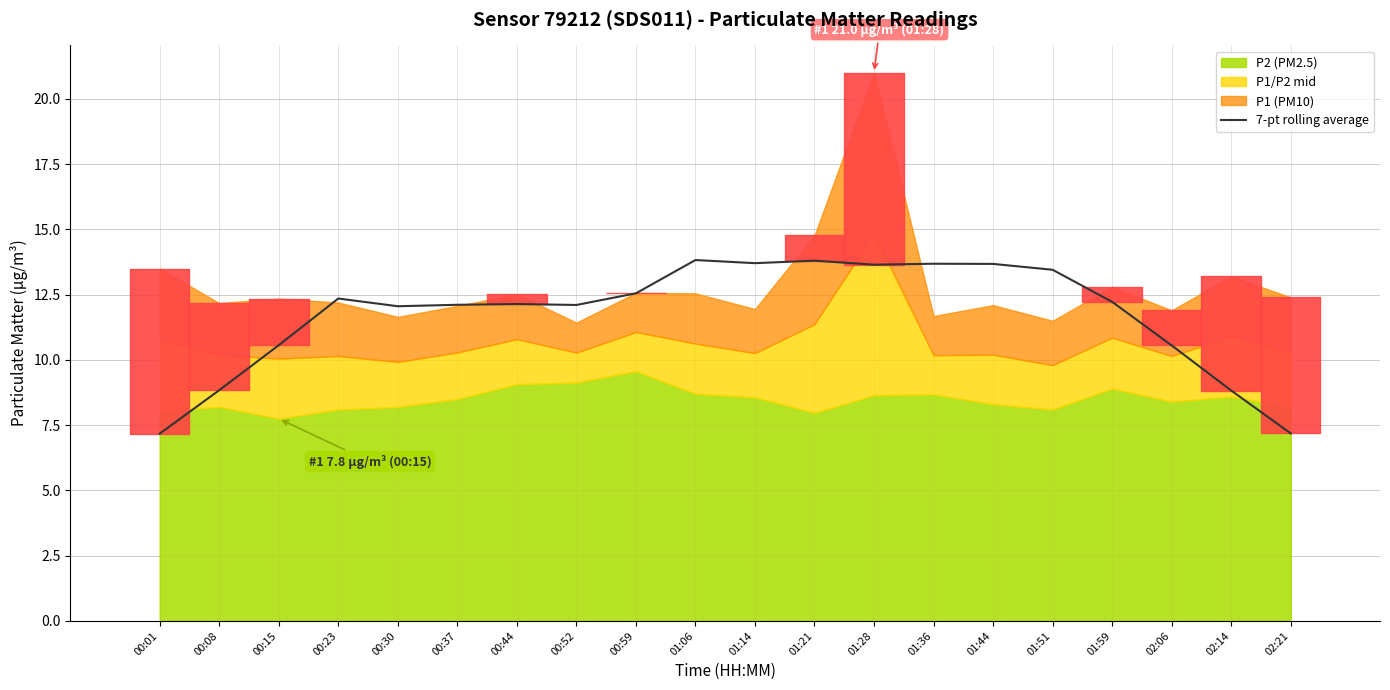

Is it true that 7-pt rolling average equals 5.0 at 02:14?

False